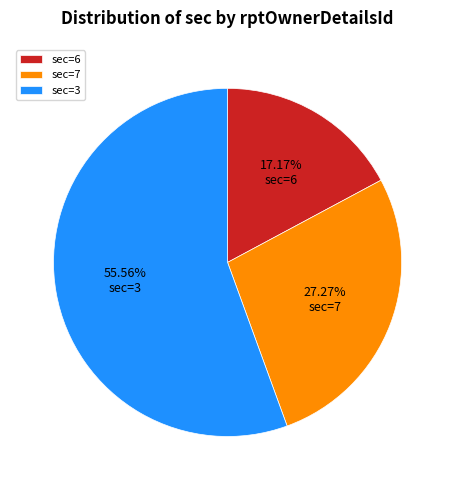

Rank the categories by value from lowest to highest.

sec=6, sec=7, sec=3